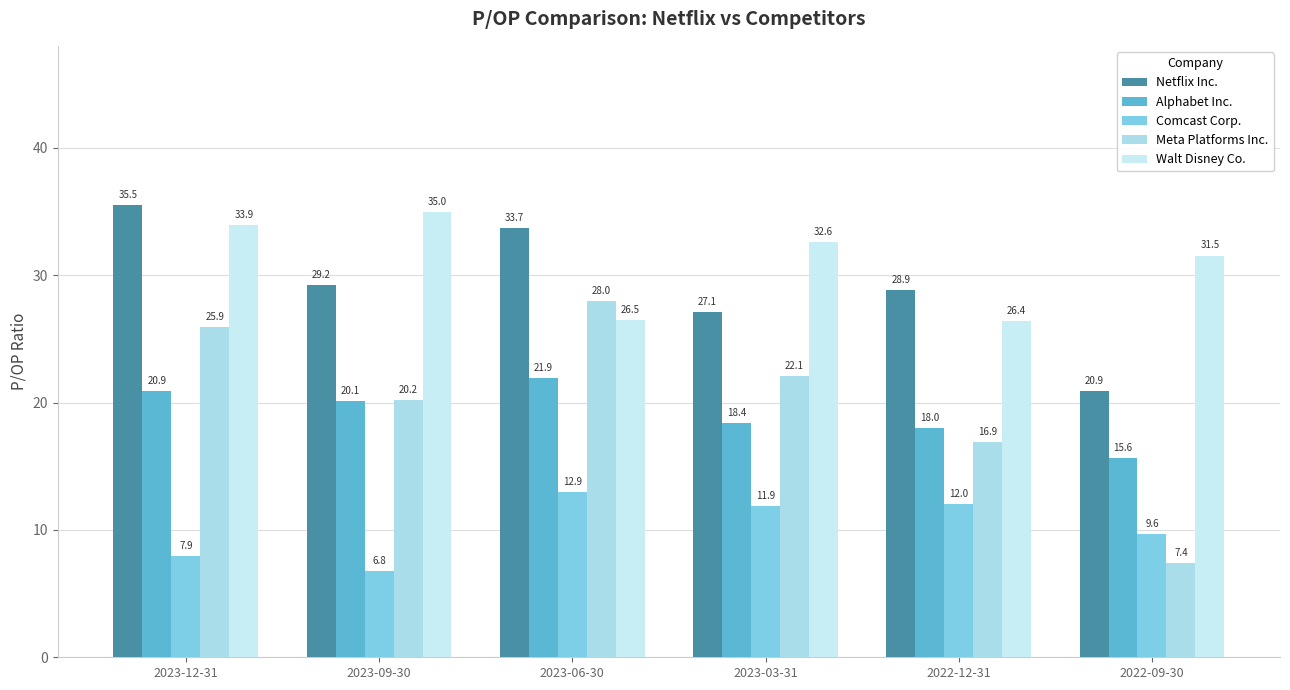

What is the average value of the Walt Disney Co. series?

31.0